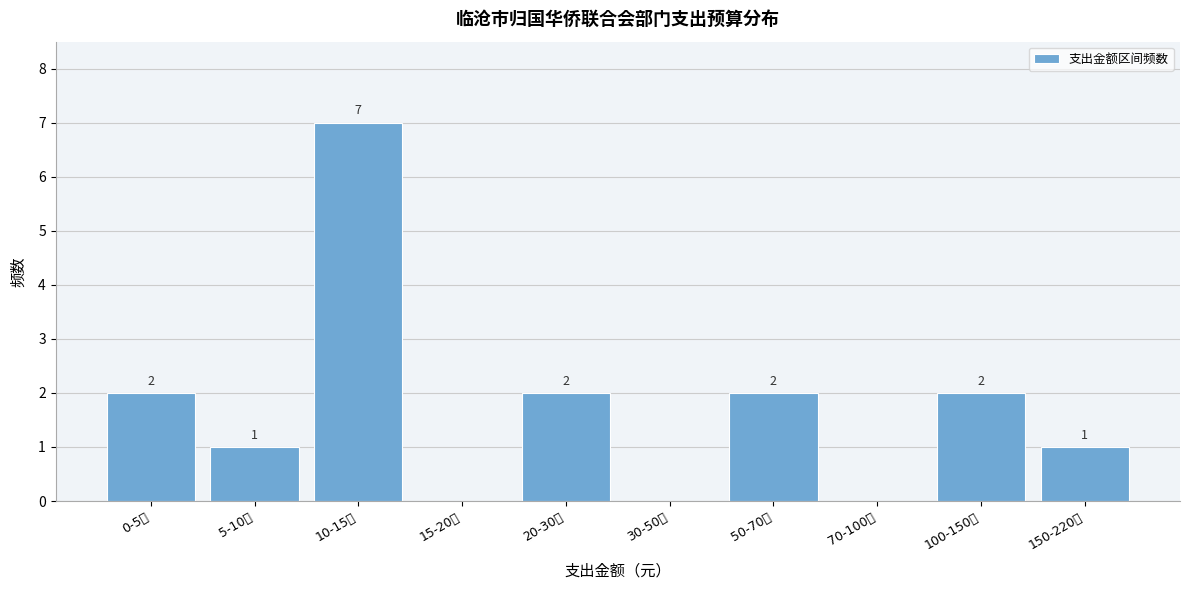

Reading right to left, extract all data points from this chart.

150-220万=1	100-150万=2	70-100万=0	50-70万=2	30-50万=0	20-30万=2	15-20万=0	10-15万=7	5-10万=1	0-5万=2